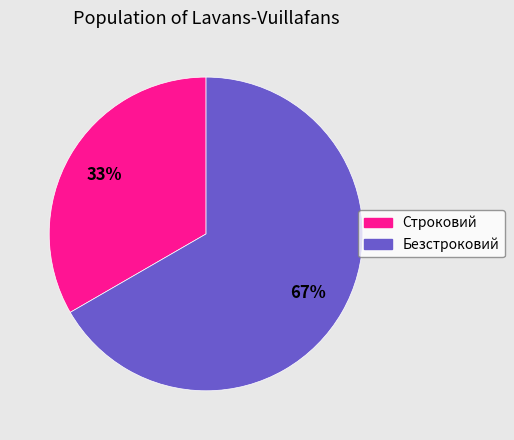

To the nearest percent, what percentage of the pie is Строковий?

33%